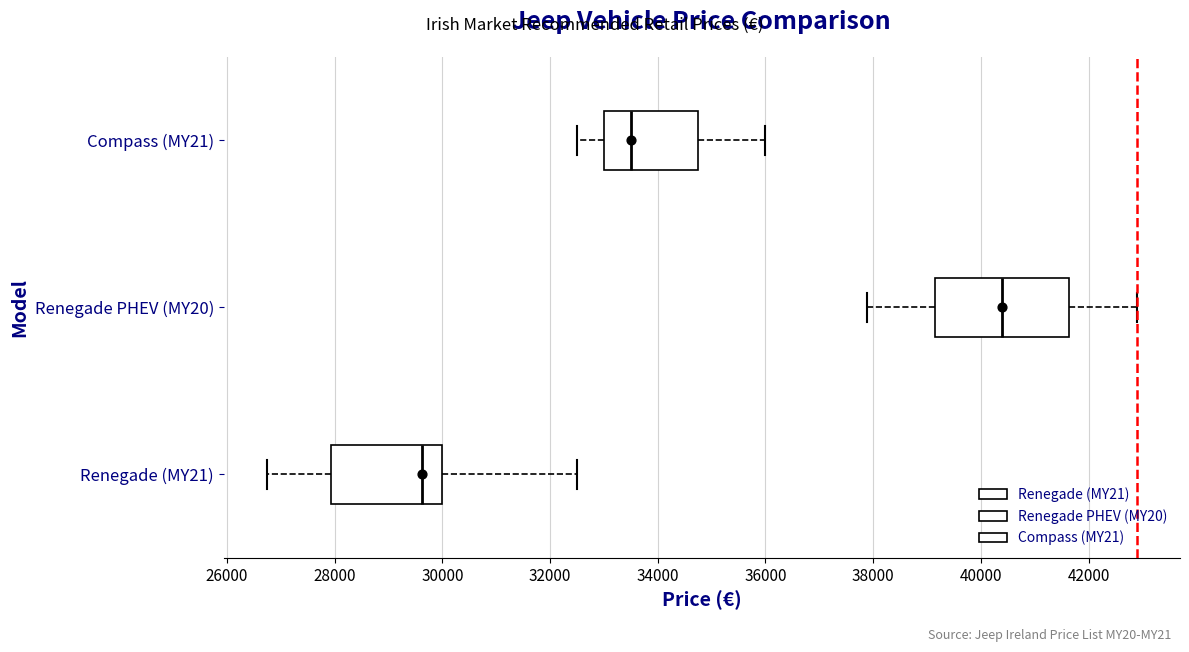

Reading bottom to top, read every box against the x-axis: the position of its median line, the range the box covers, and the ends of its whiskers. The values are not printed on the chart, so give them approximately, as read against the axis.

Renegade (MY21): median 29600, box 28000 to 30000, whiskers 26800 to 32400
Renegade PHEV (MY20): median 40400, box 39200 to 41600, whiskers 37800 to 42800
Compass (MY21): median 33400, box 33000 to 34800, whiskers 32400 to 36000